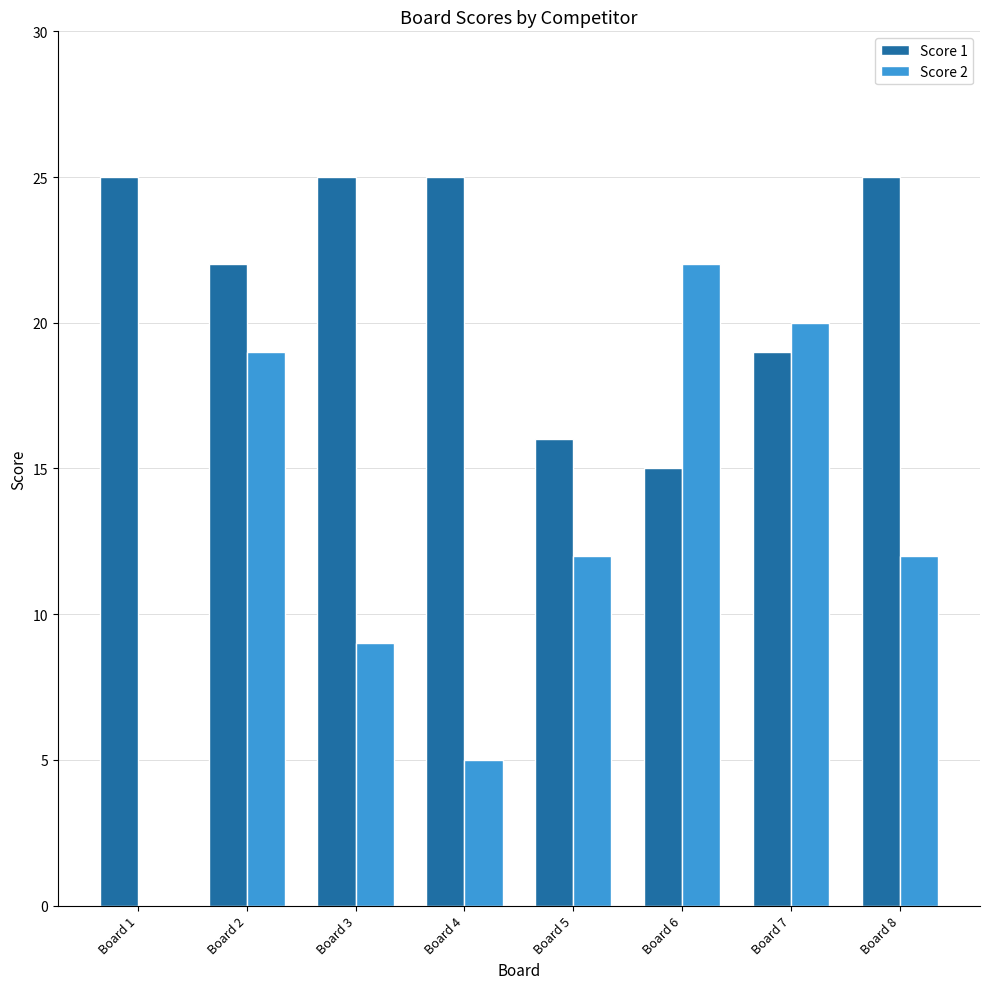

What is the highest value of the Score 1 series?

25